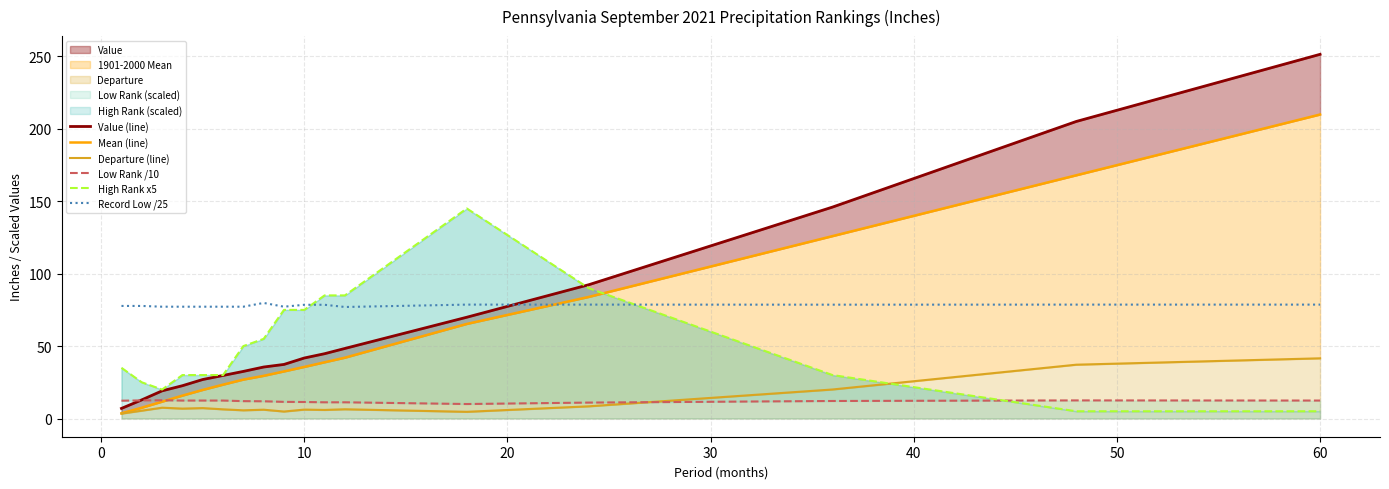

What is the maximum value for High Rank x5?

145.0